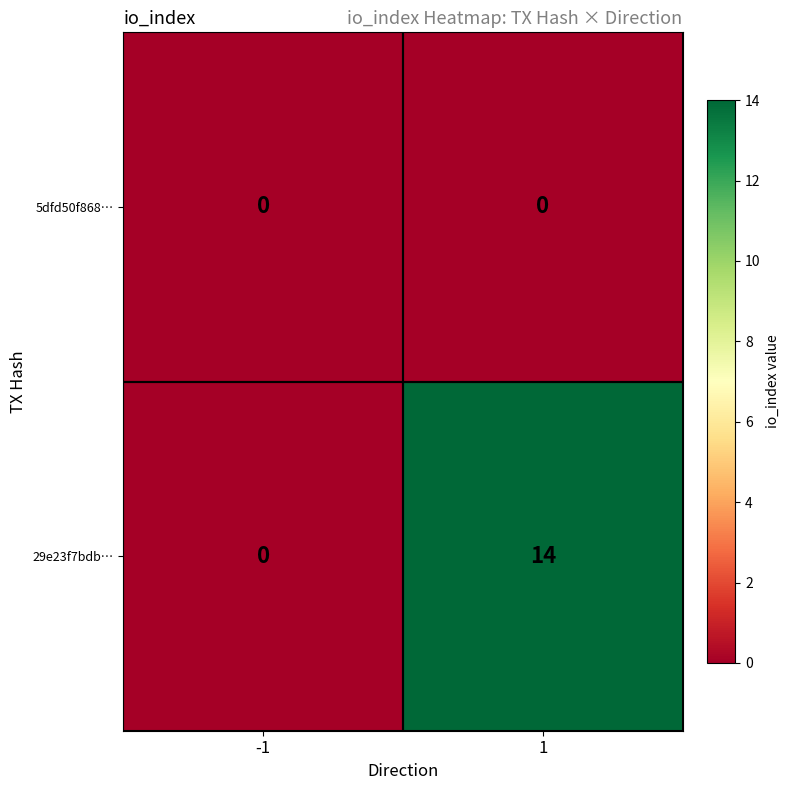

What is the total value across all series at 1?

14